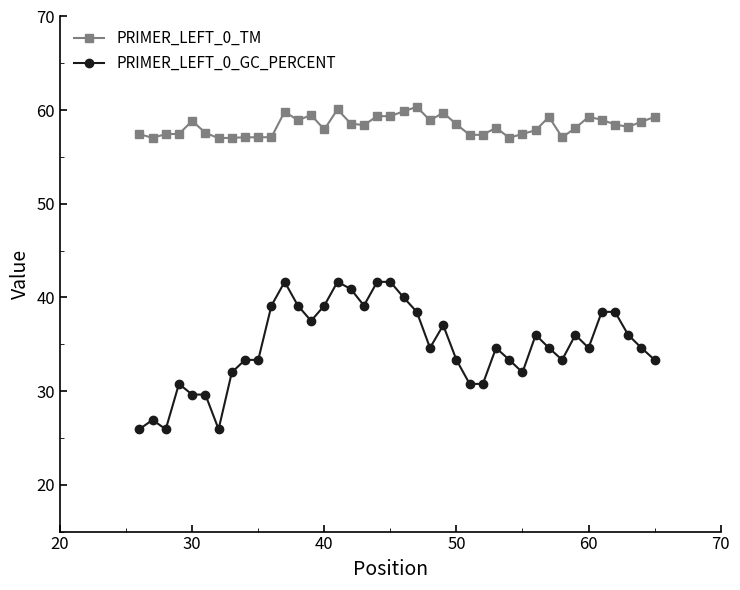

What is the minimum value for PRIMER_LEFT_0_TM?

57.0